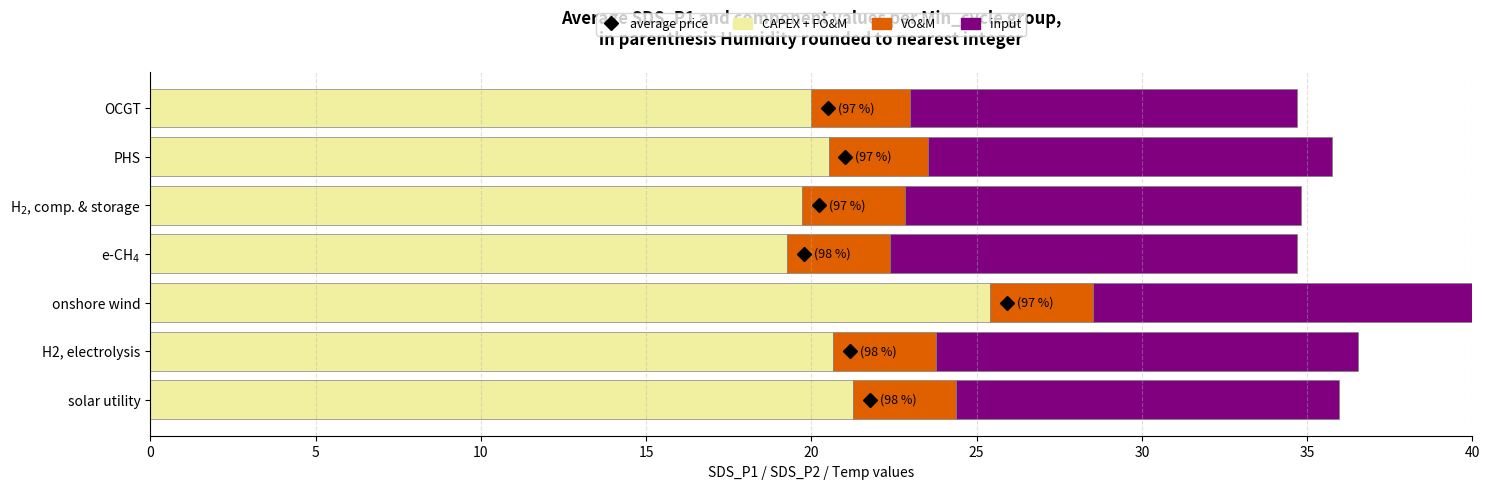

At how many categories does at least one series exceed 20?

4